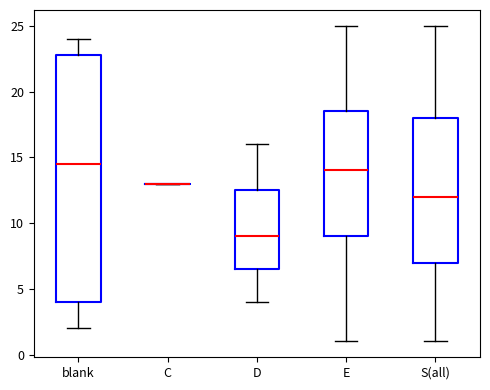

Reading left to right, transcribe this box plot: for each box, give where its median line is, the range the box spans, and where its two whiskers end, as read against the y-axis. The values are not printed on the chart, so give them approximately, as read against the axis.

blank: median 14.5, box 4.0 to 23.0, whiskers 2.0 to 24.0
C: box collapsed to a line at 13.0, whiskers 13.0 to 13.0
D: median 9.0, box 6.5 to 12.5, whiskers 4.0 to 16.0
E: median 14.0, box 9.0 to 18.5, whiskers 1.0 to 25.0
S(all): median 12.0, box 7.0 to 18.0, whiskers 1.0 to 25.0